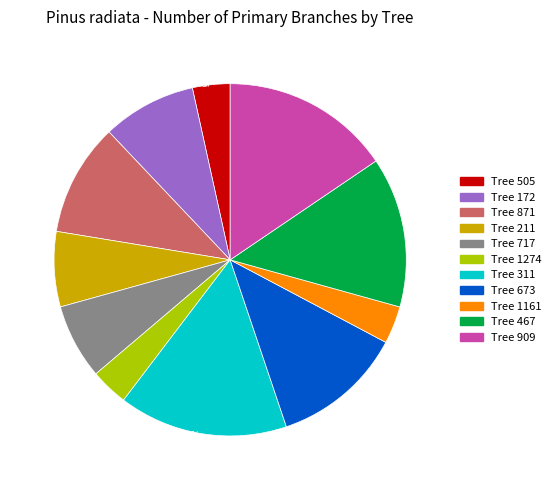

To the nearest percent, what is the difference between the largest and smallest slice percentages?

12%